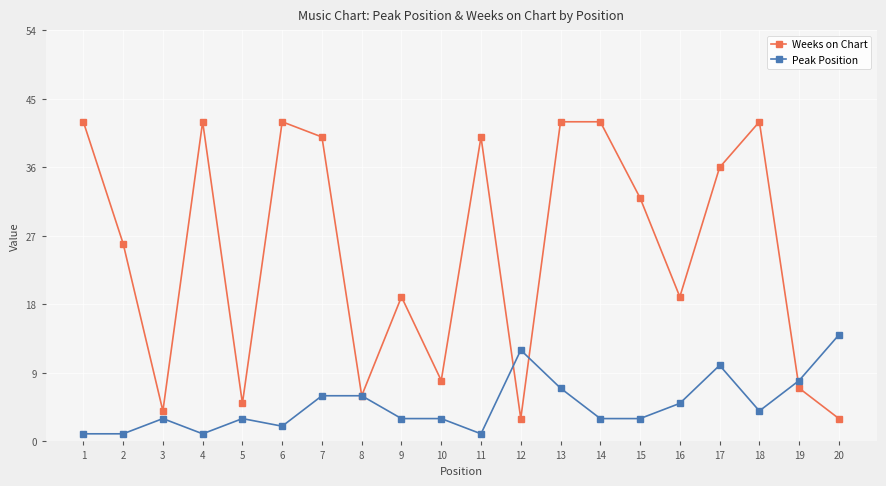

Which series has the largest total across all categories?

Weeks on Chart